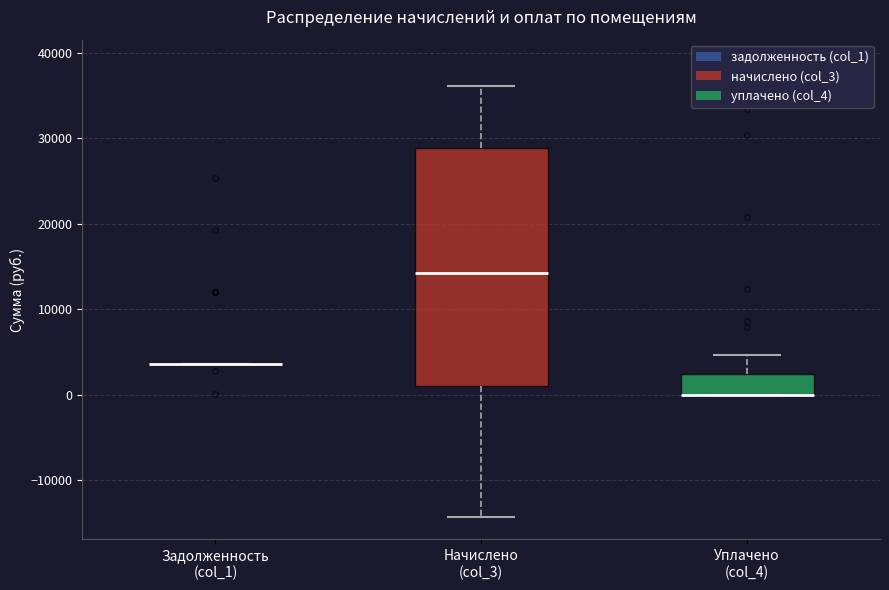

Comparing the boxes themselves (not the whiskers), which one is the tallest?

Начислено (col_3)